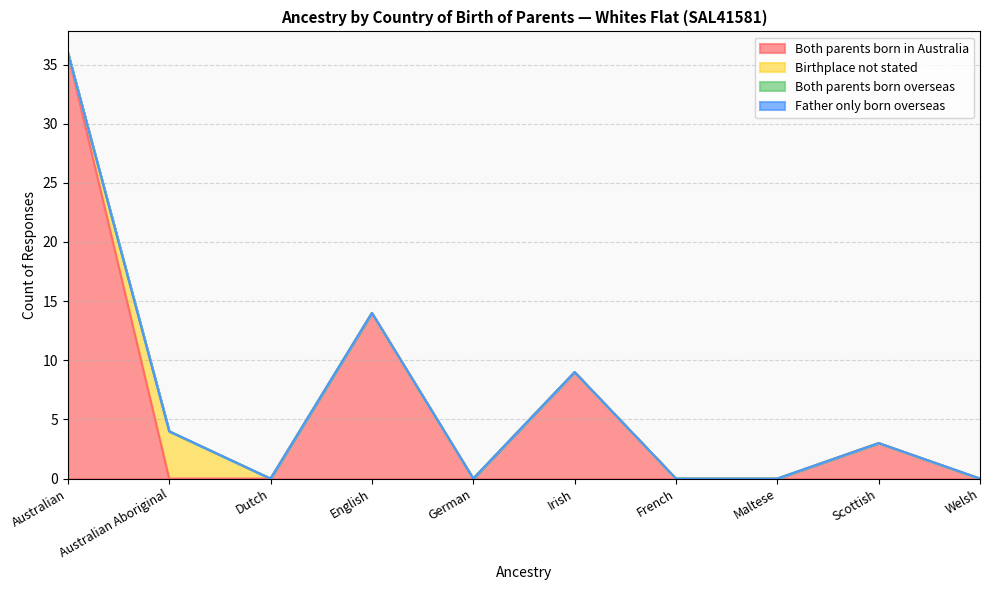

True or false: Both parents born in Australia and Father only born overseas intersect in this chart.

False